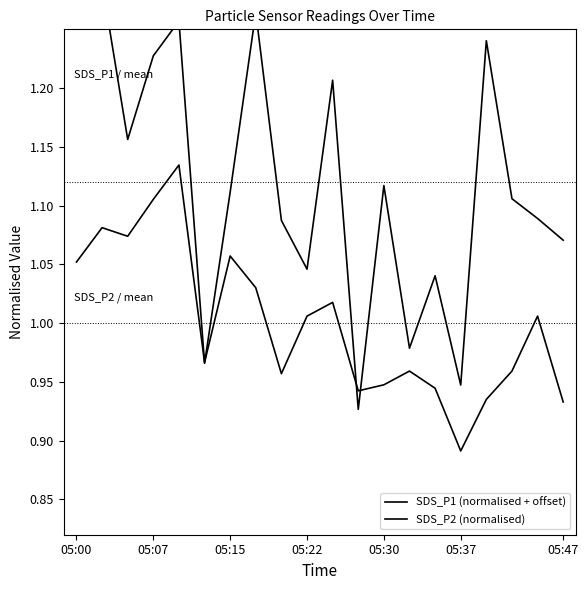

What is the difference between the maximum and minimum values in the SDS_P2 (normalised) series?

0.2